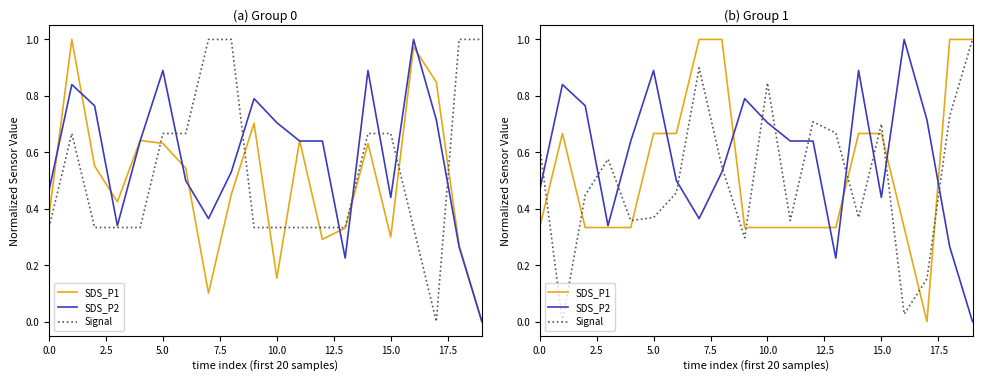

The value of Signal at 18 is 0.7. True or false?

True